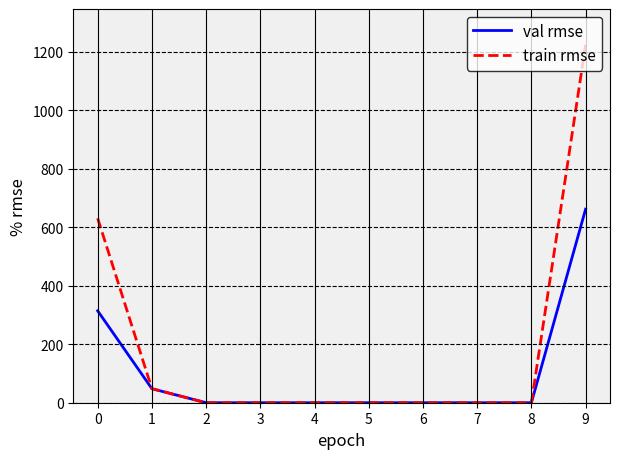

Rank the series by their maximum value, from highest to lowest.

train rmse, val rmse